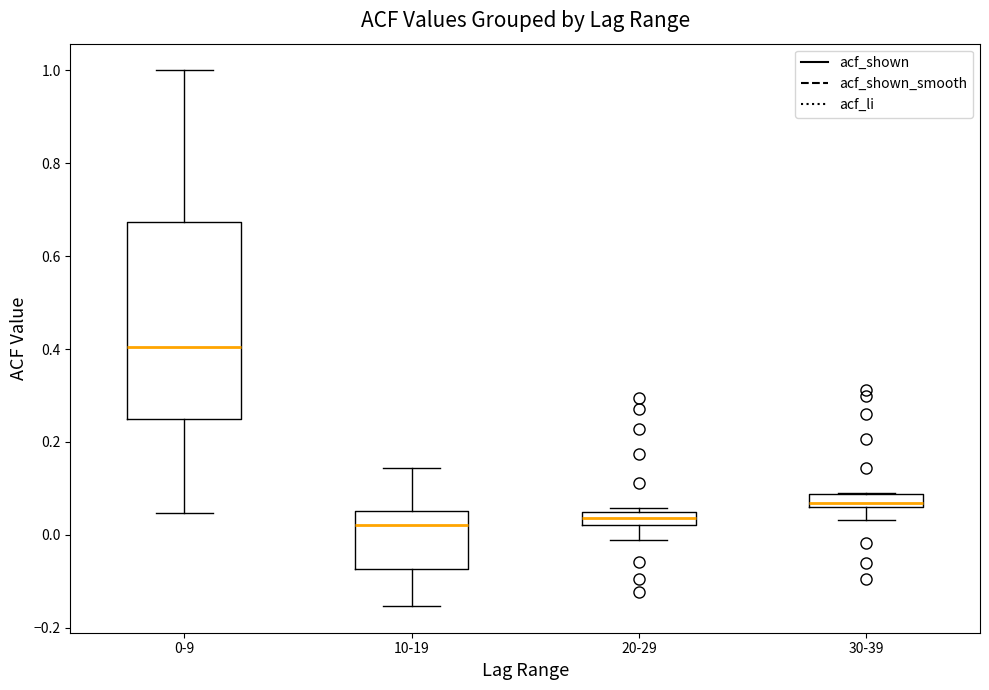

Where does the median line of the box for 10-19 sit on the y-axis? The values are not printed on the chart, so give them approximately, as read against the axis.

0.02